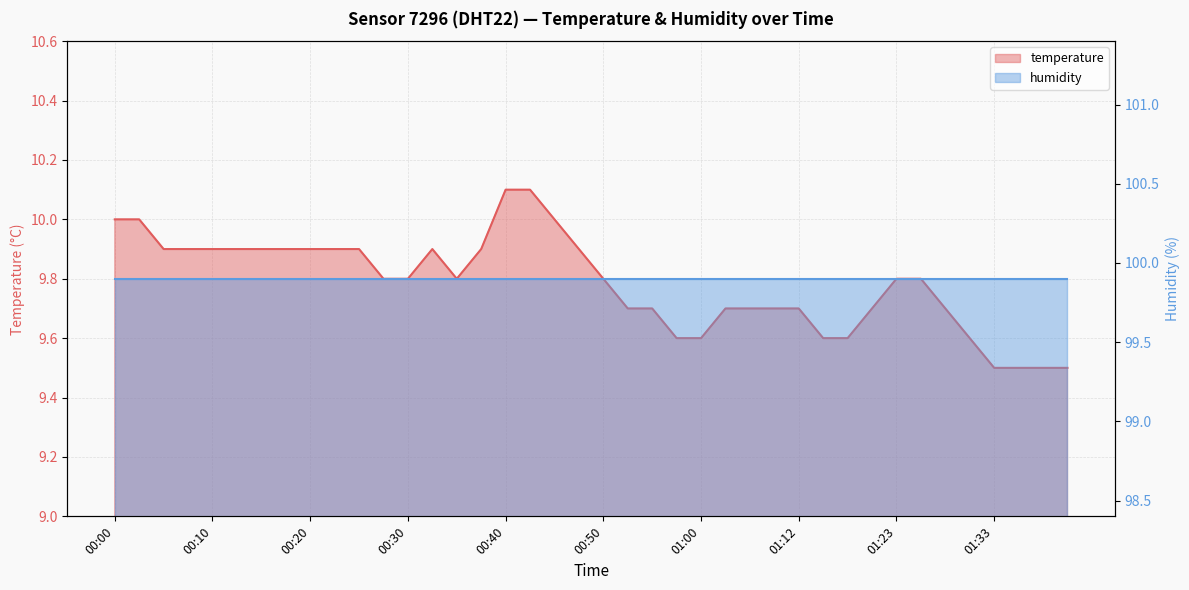

What is the difference between the values at 01:36 and 00:00?

0.5